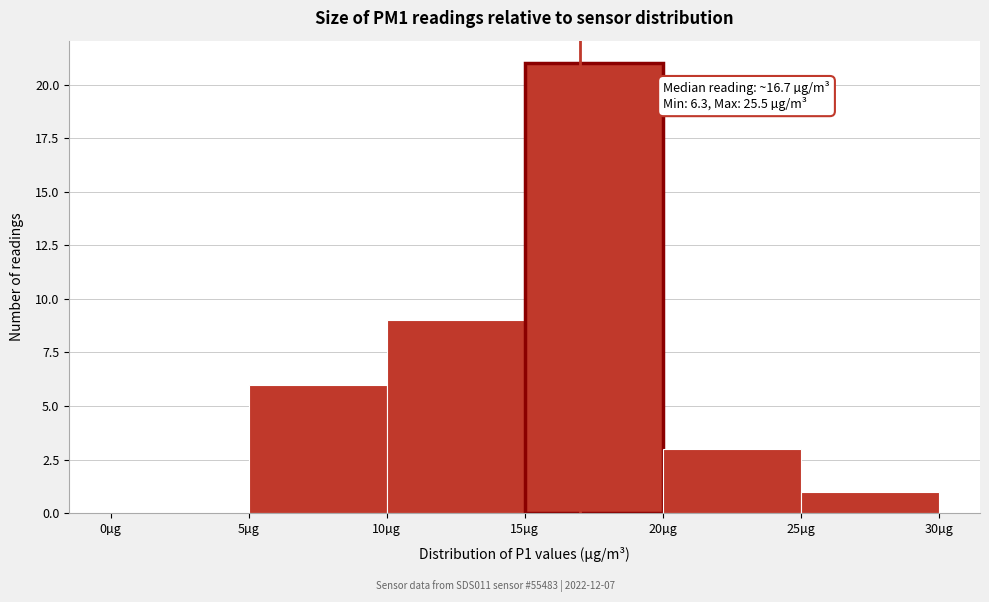

Which range on the x-axis has the tallest bar?

15 to 20